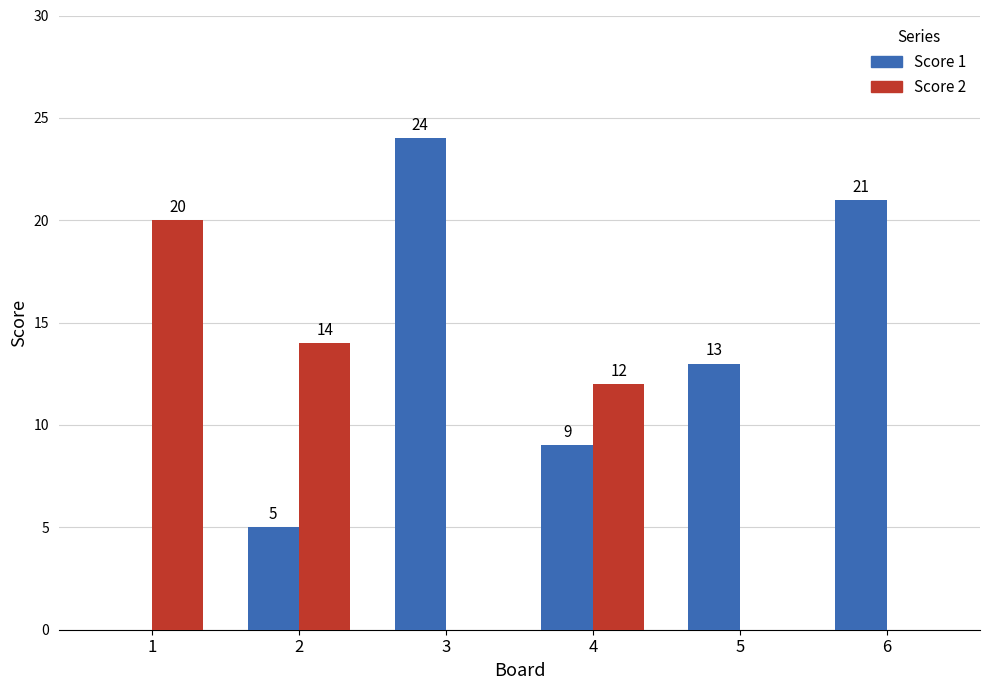

Are the bars grouped side by side (vs. stacked)?

Yes